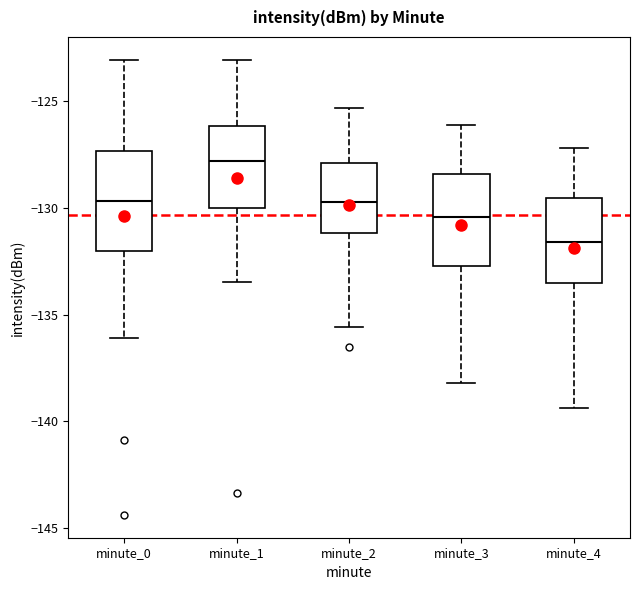

Reading left to right, read every box against the y-axis: the position of its median line, the range the box covers, and the ends of its whiskers. The values are not printed on the chart, so give them approximately, as read against the axis.

minute_0: median -129.5, box -132.0 to -127.5, whiskers -136.0 to -123.0
minute_1: median -128.0, box -130.0 to -126.0, whiskers -133.5 to -123.0
minute_2: median -129.5, box -131.0 to -128.0, whiskers -135.5 to -125.5
minute_3: median -130.5, box -132.5 to -128.5, whiskers -138.0 to -126.0
minute_4: median -131.5, box -133.5 to -129.5, whiskers -139.5 to -127.0